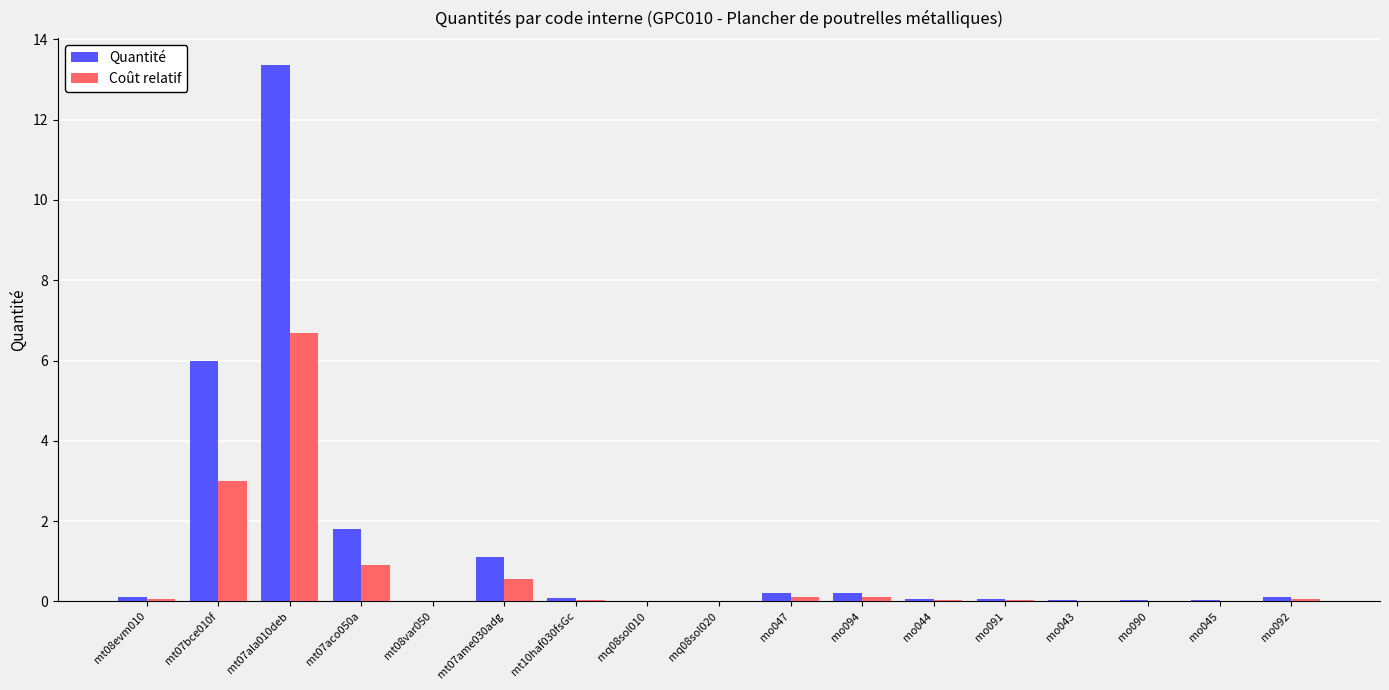

The Coût relatif series shows 6.7 at mt07ala010deb. True or false?

True